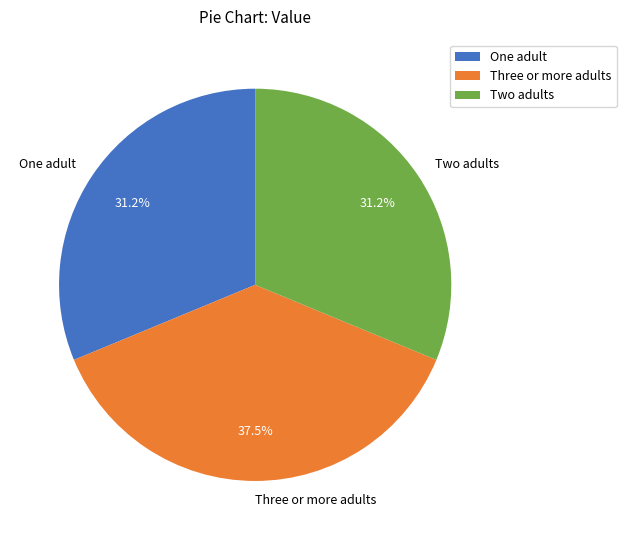

Count the number of slices in the pie.

3